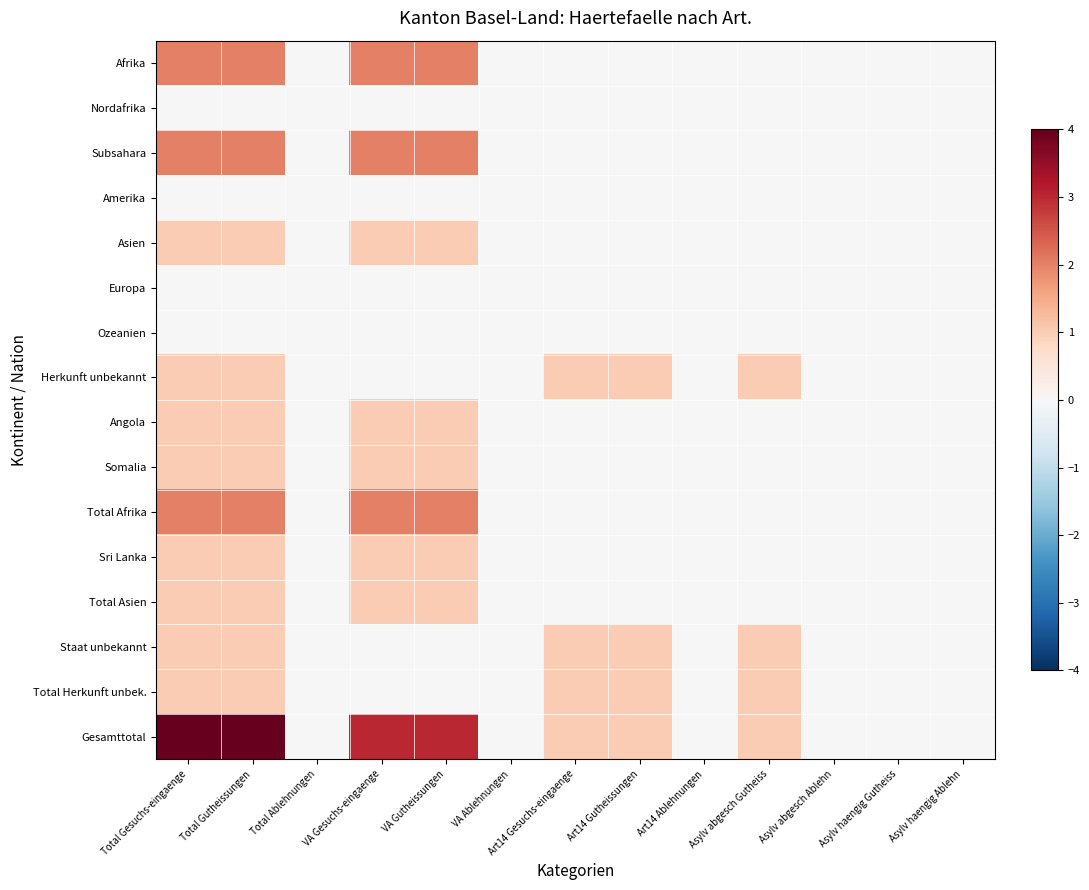

What is the maximum value shown in the chart?

4